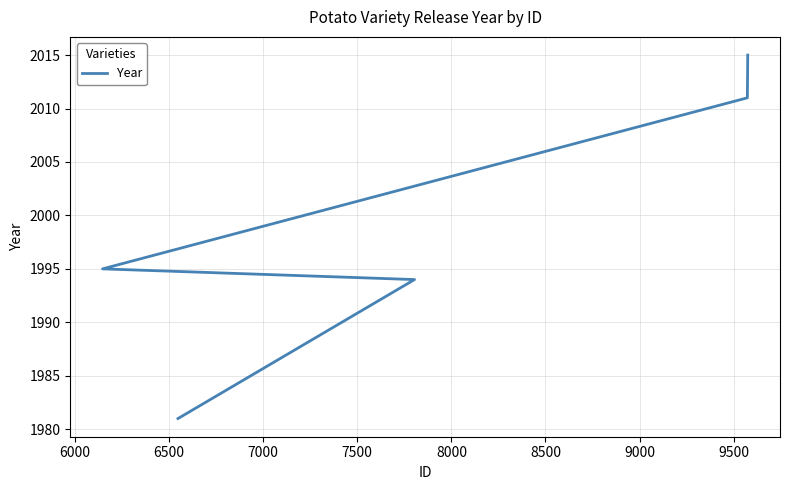

How many lines are shown in the chart?

1